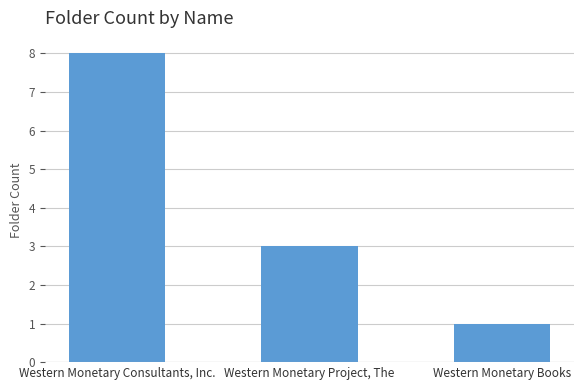

What is the value of the 2nd bar from the left?

3